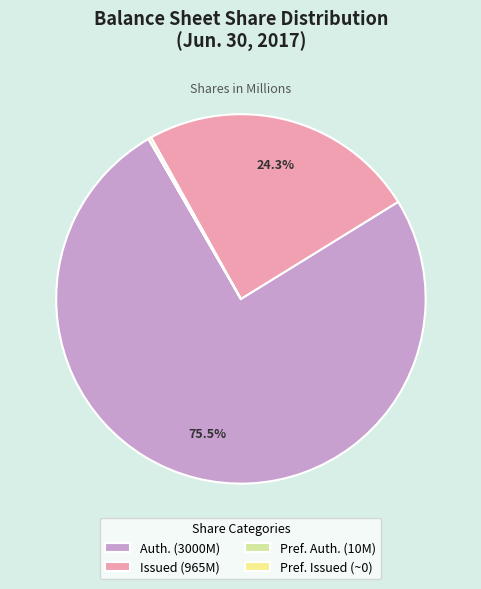

What percentage do Auth. (3000M) and Issued (965M) together represent?

99.7%